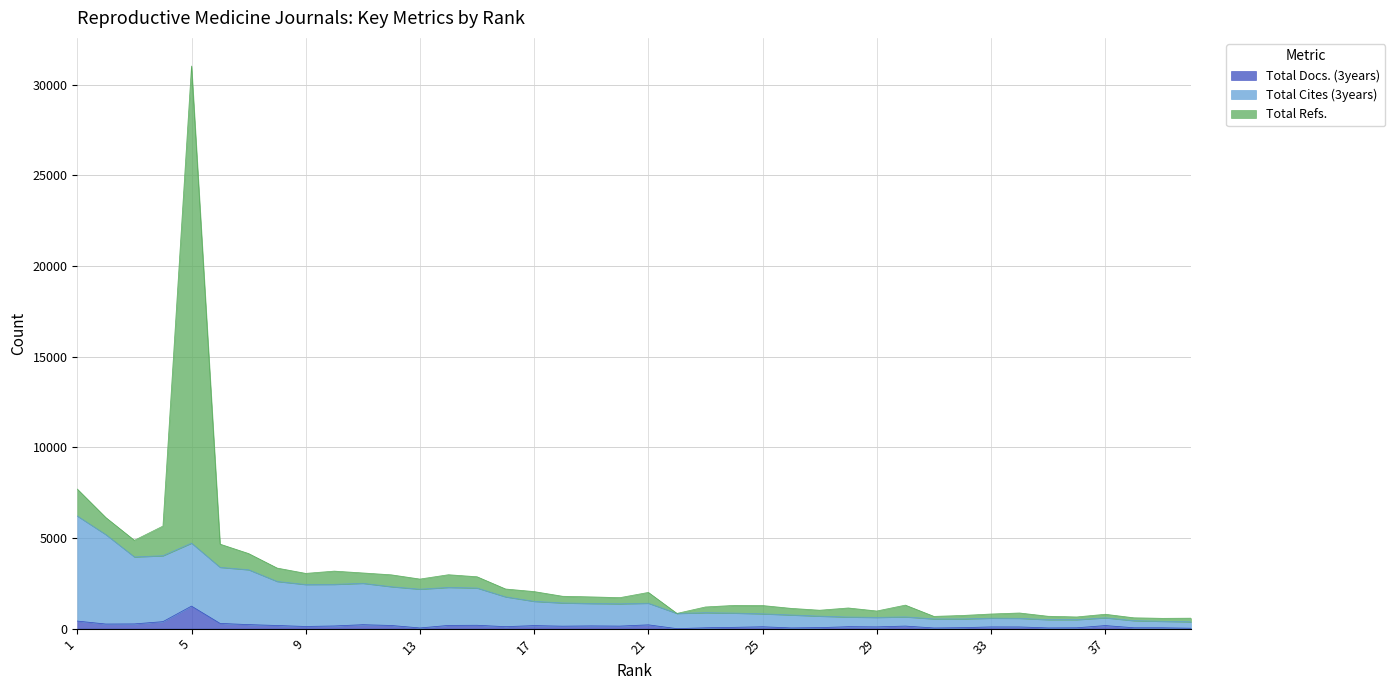

List the labels in order of Total Cites (3years) value, smallest first.

40, 39, 38, 36, 35, 32, 31, 34, 33, 37, 29, 28, 30, 27, 26, 25, 22, 24, 23, 20, 19, 21, 18, 17, 16, 13, 15, 14, 12, 9, 10, 11, 8, 7, 6, 3, 4, 5, 2, 1